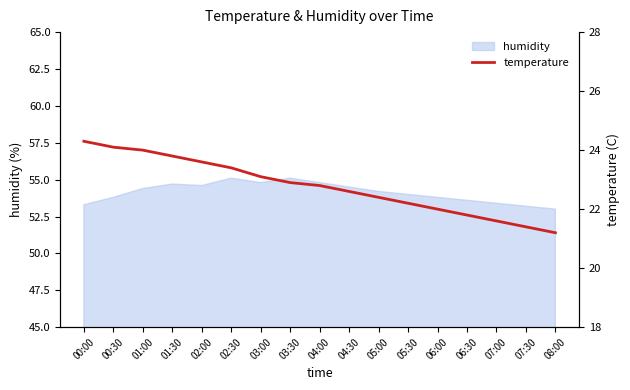

How many values exceed 22?

12